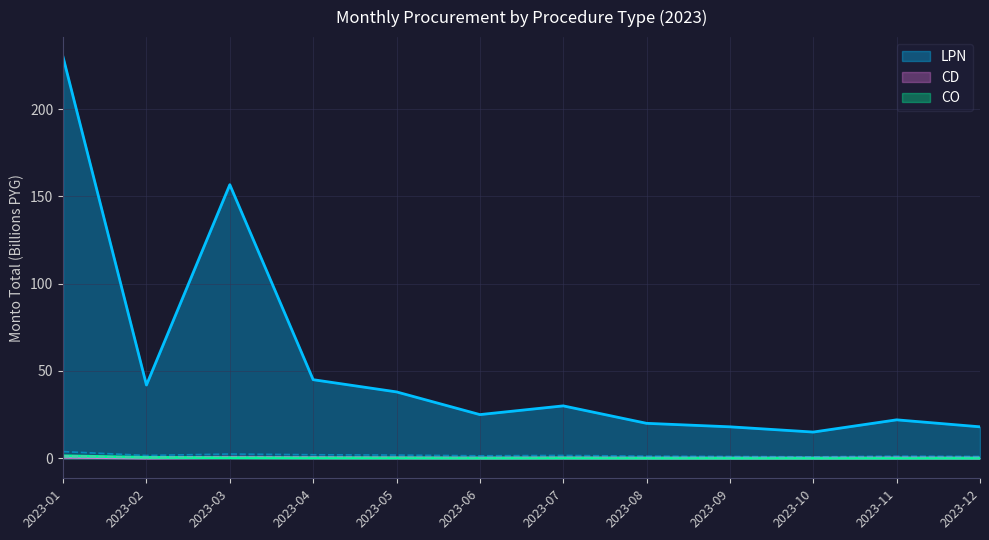

What is the smallest value displayed?

0.2